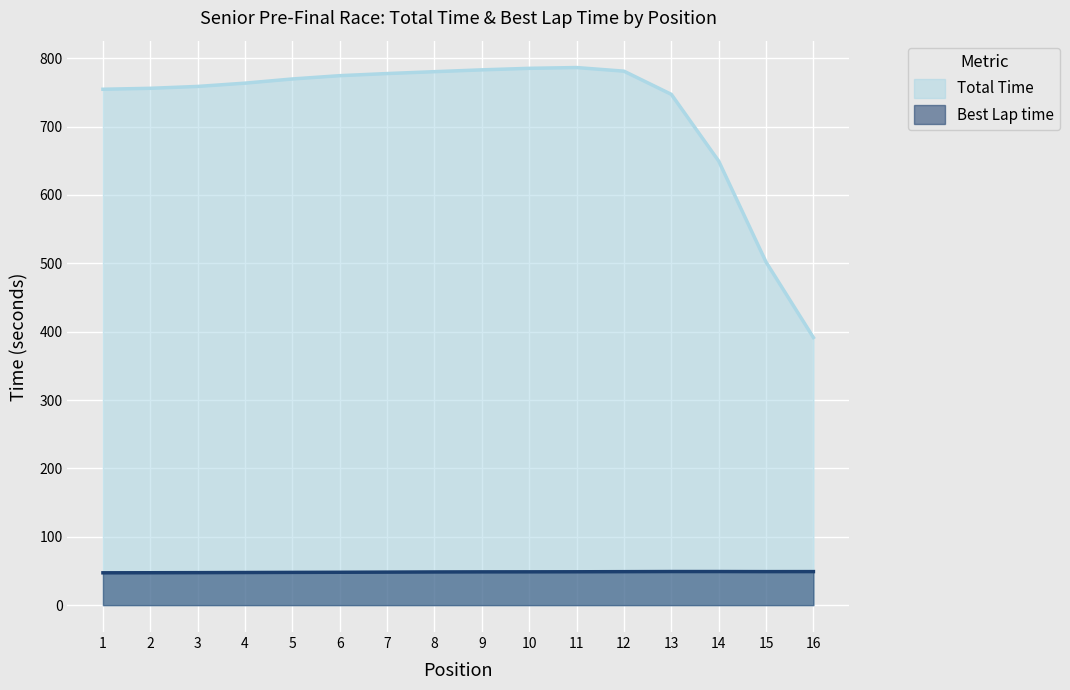

What is the difference between the second highest and minimum values in the Best Lap time series?

1.8